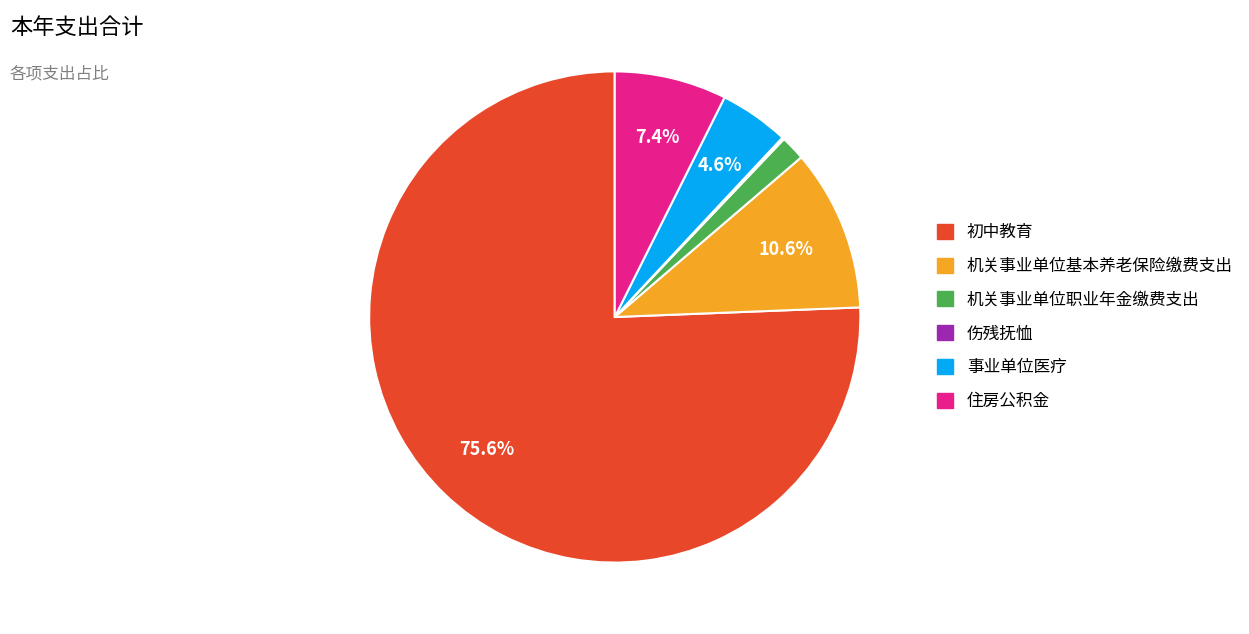

What is the majority slice?

初中教育